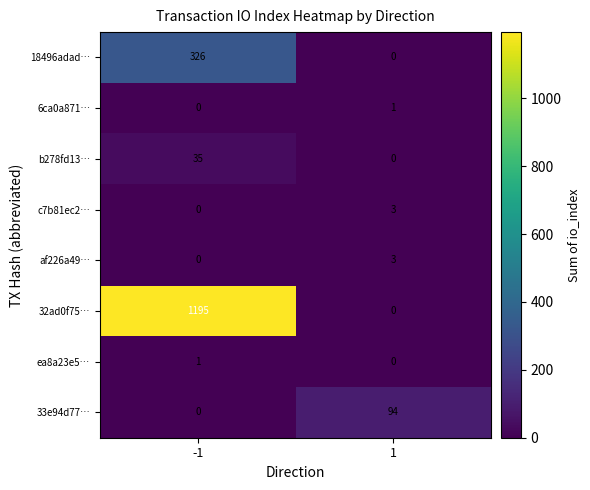

What is the maximum value shown in the chart?

1195